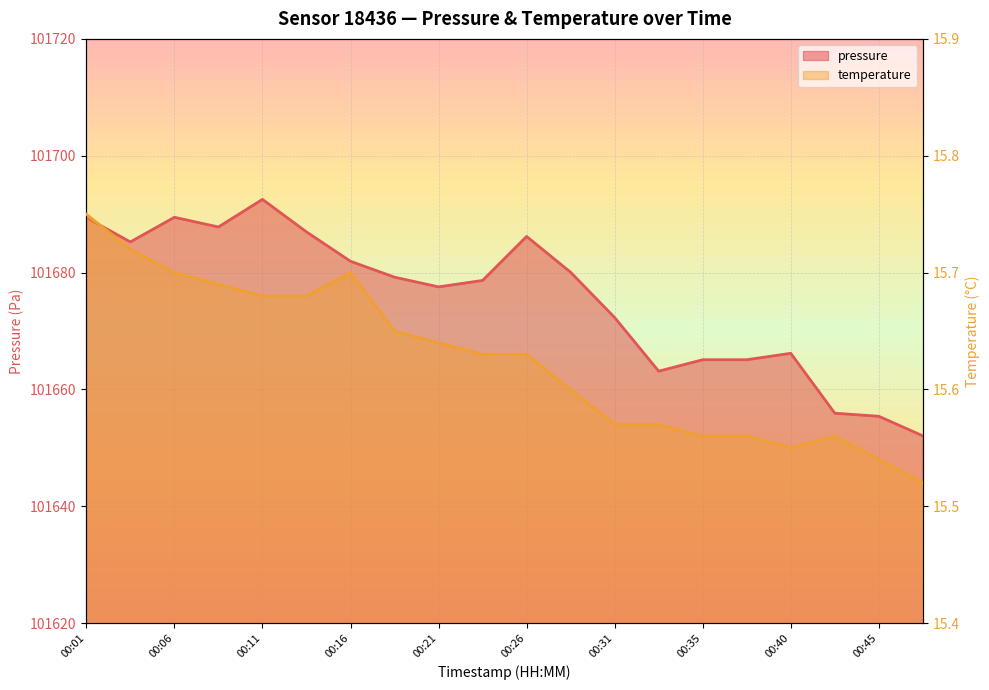

The temperature series shows 15.6 at 00:35. True or false?

True